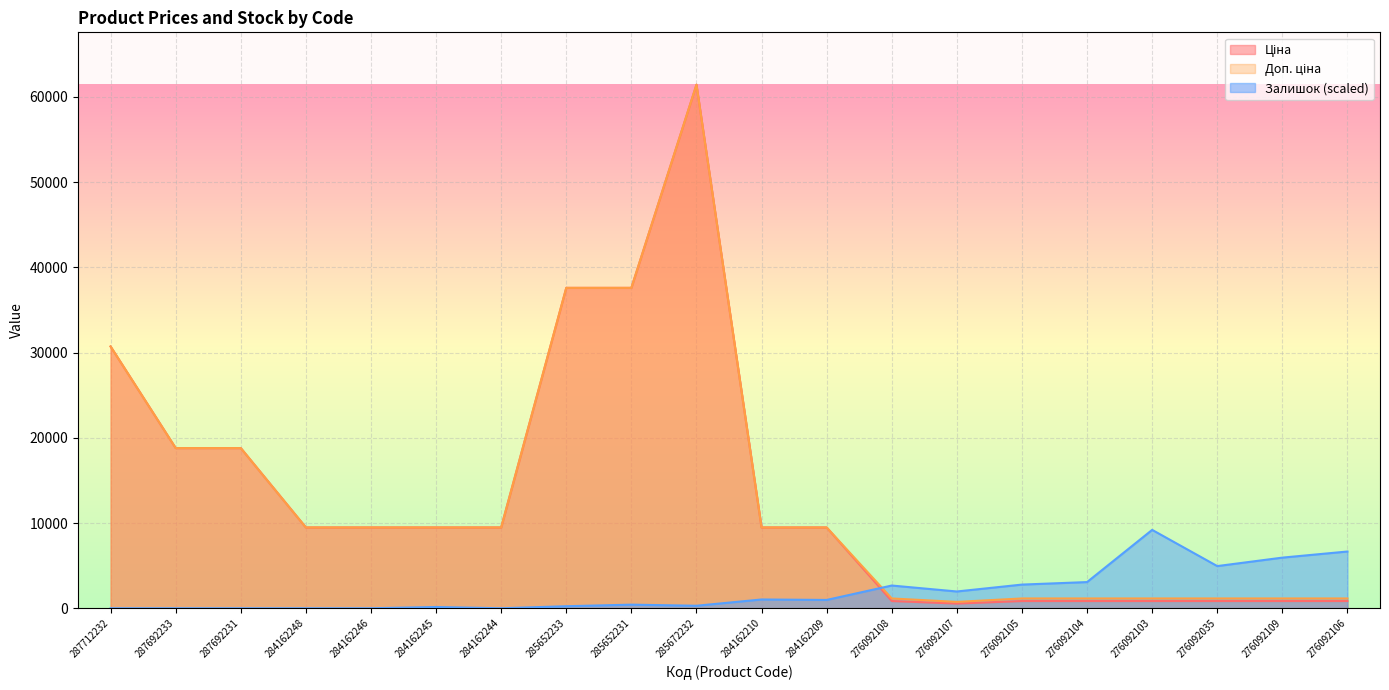

How many interior local valleys does the Залишок series have?

5